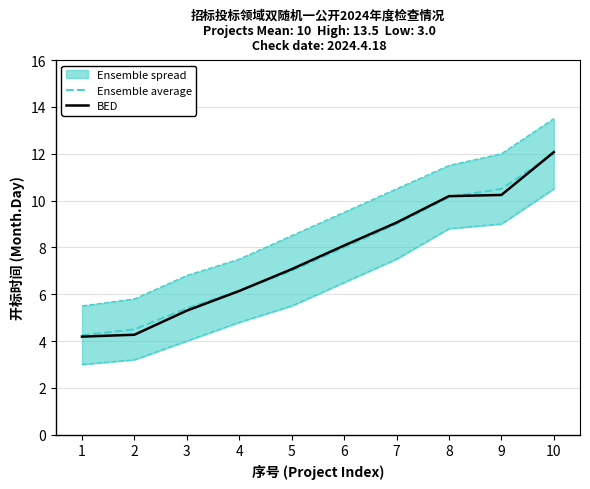

What are all the series names shown in the legend?

Ensemble average, BED